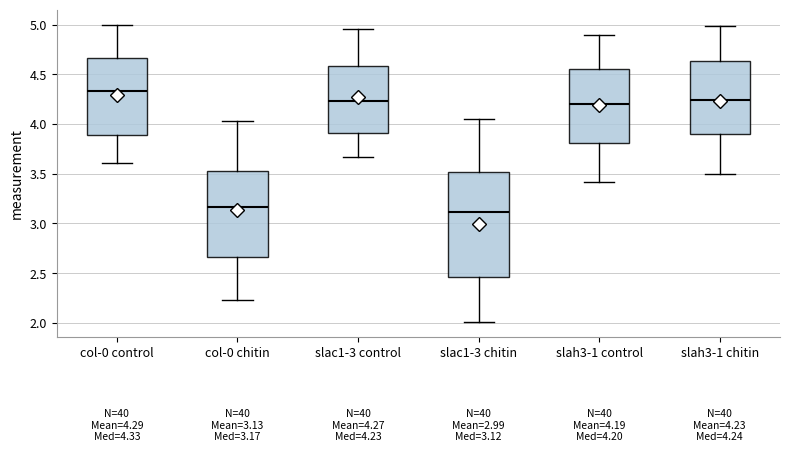

Which box has the highest median line?

col-0 control